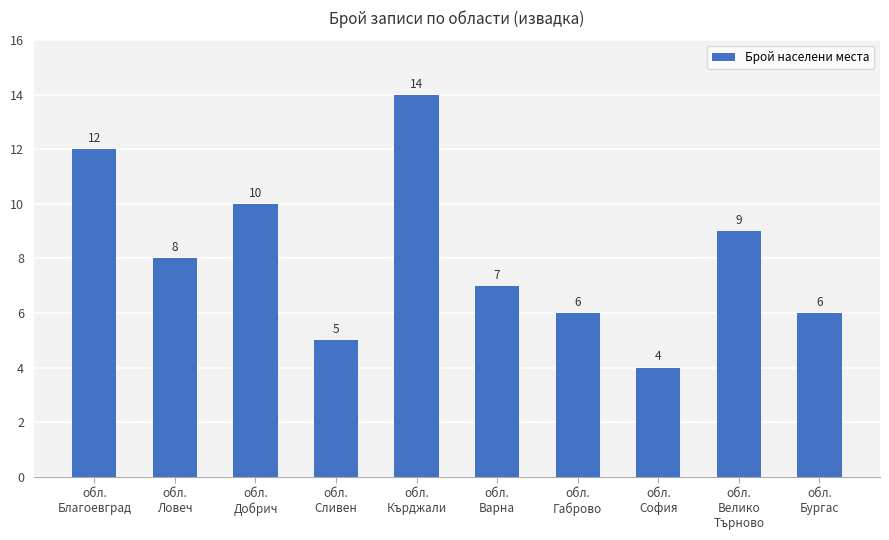

Count the number of categories in the chart.

10